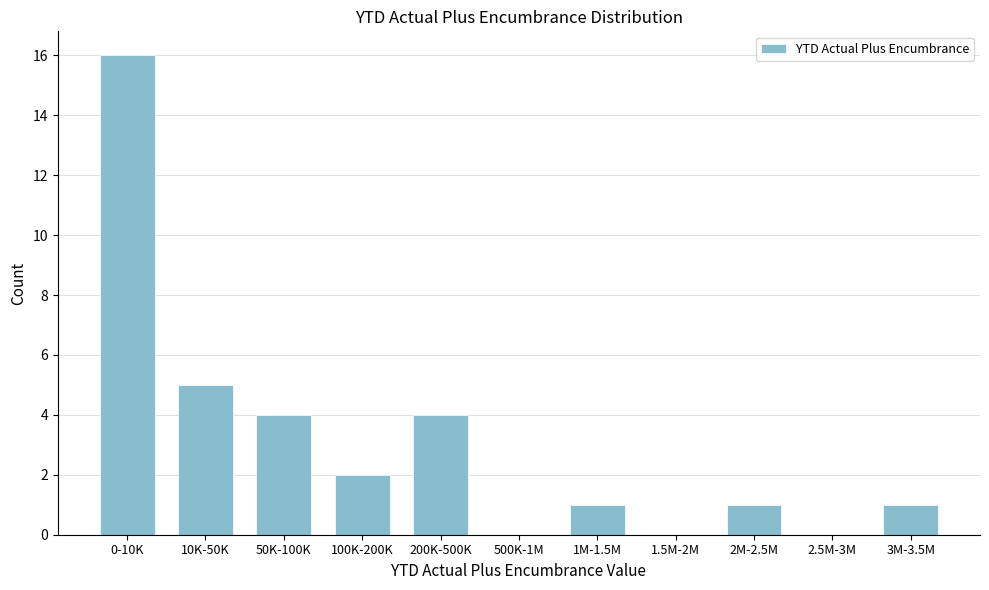

Reading left to right, transcribe all the data shown in this chart.

0-10K=16	10K-50K=5	50K-100K=4	100K-200K=2	200K-500K=4	500K-1M=0	1M-1.5M=1	1.5M-2M=0	2M-2.5M=1	2.5M-3M=0	3M-3.5M=1